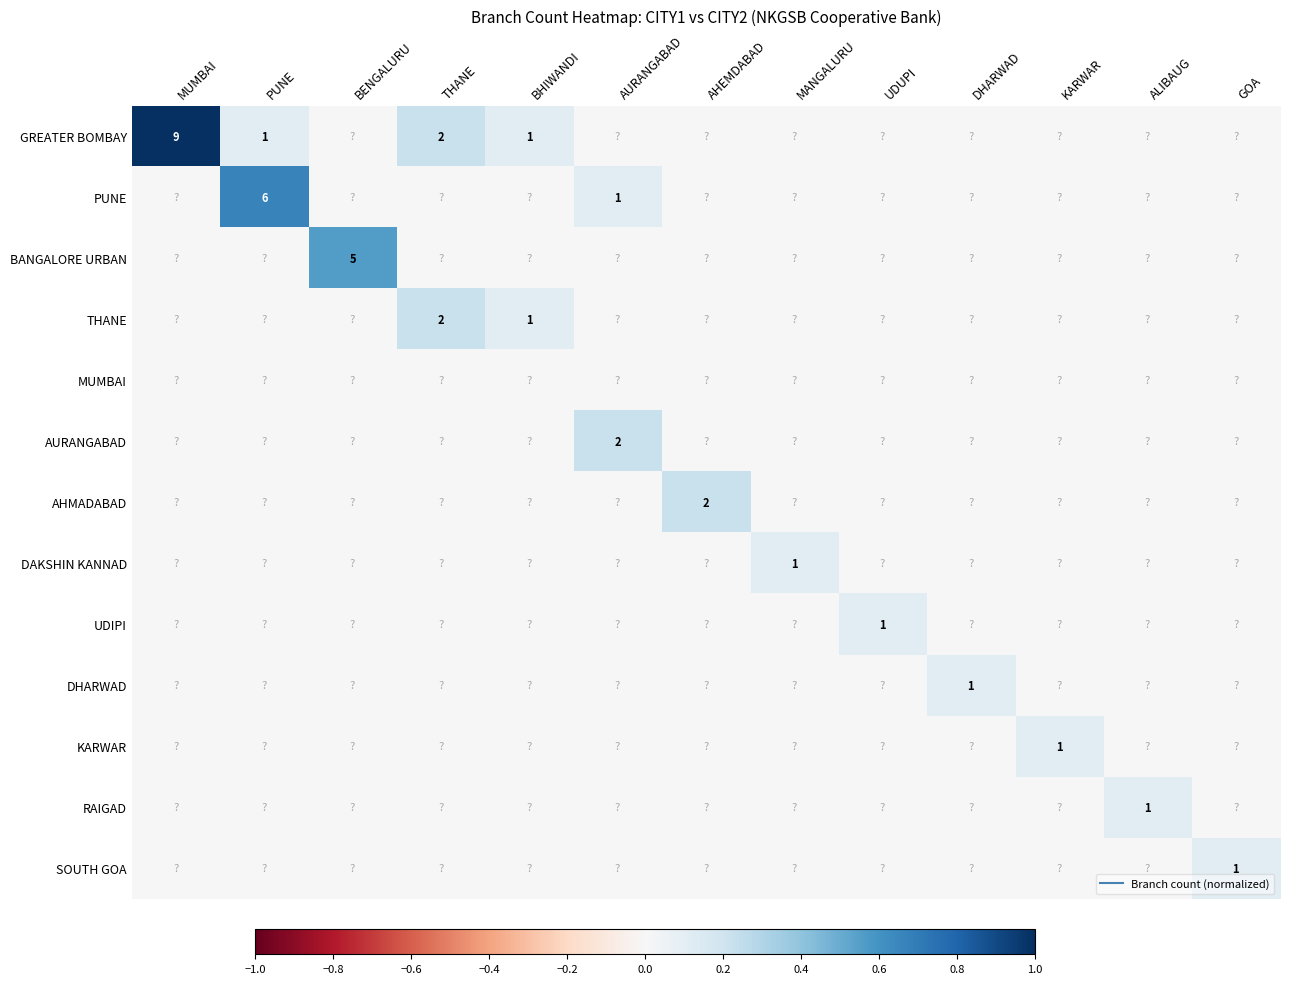

Rank the series at THANE from lowest to highest value.

PUNE, BANGALORE URBAN, MUMBAI, AURANGABAD, AHMADABAD, DAKSHIN KANNAD, UDIPI, DHARWAD, KARWAR, RAIGAD, SOUTH GOA, GREATER BOMBAY, THANE